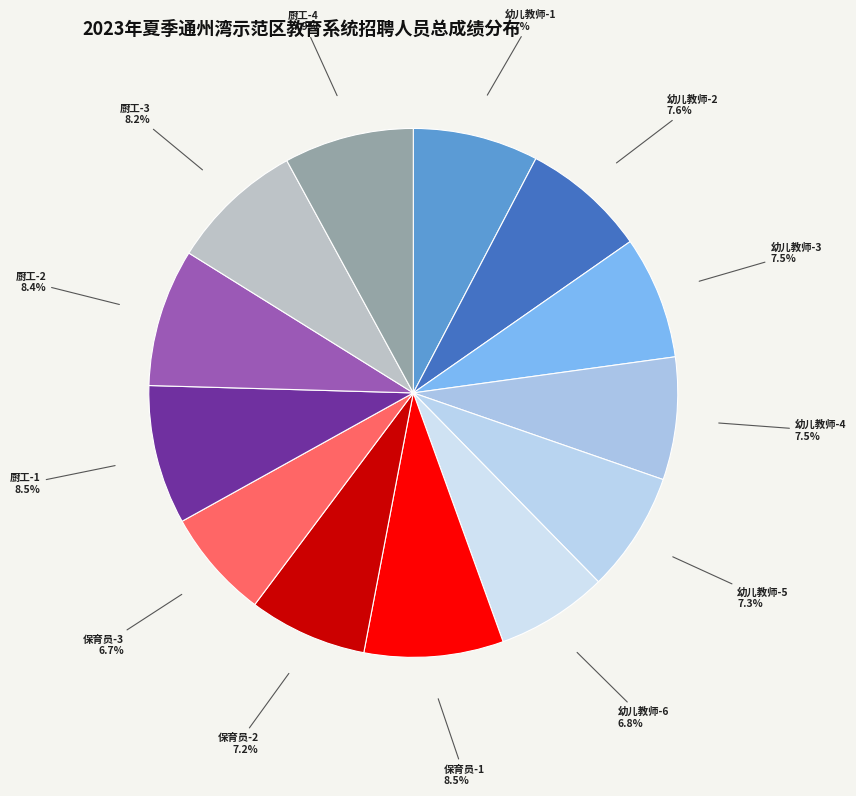

Which has a higher value, 厨工-4 or 保育员-2?

厨工-4